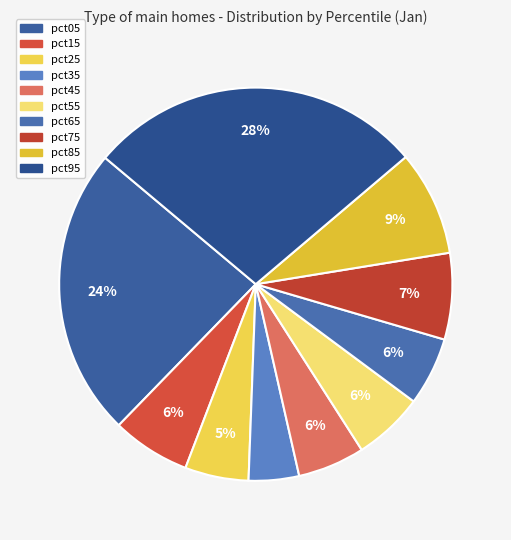

How much of the chart is everything except pct75?

92.9%